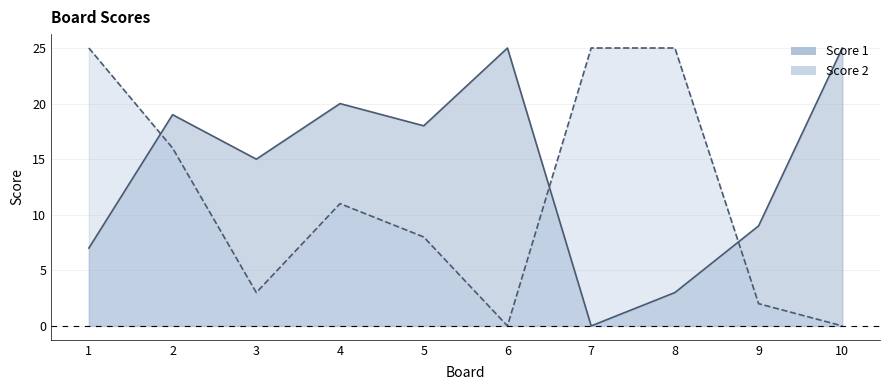

List the labels in order of Score 1 value, largest first.

6, 10, 4, 2, 5, 3, 9, 1, 8, 7